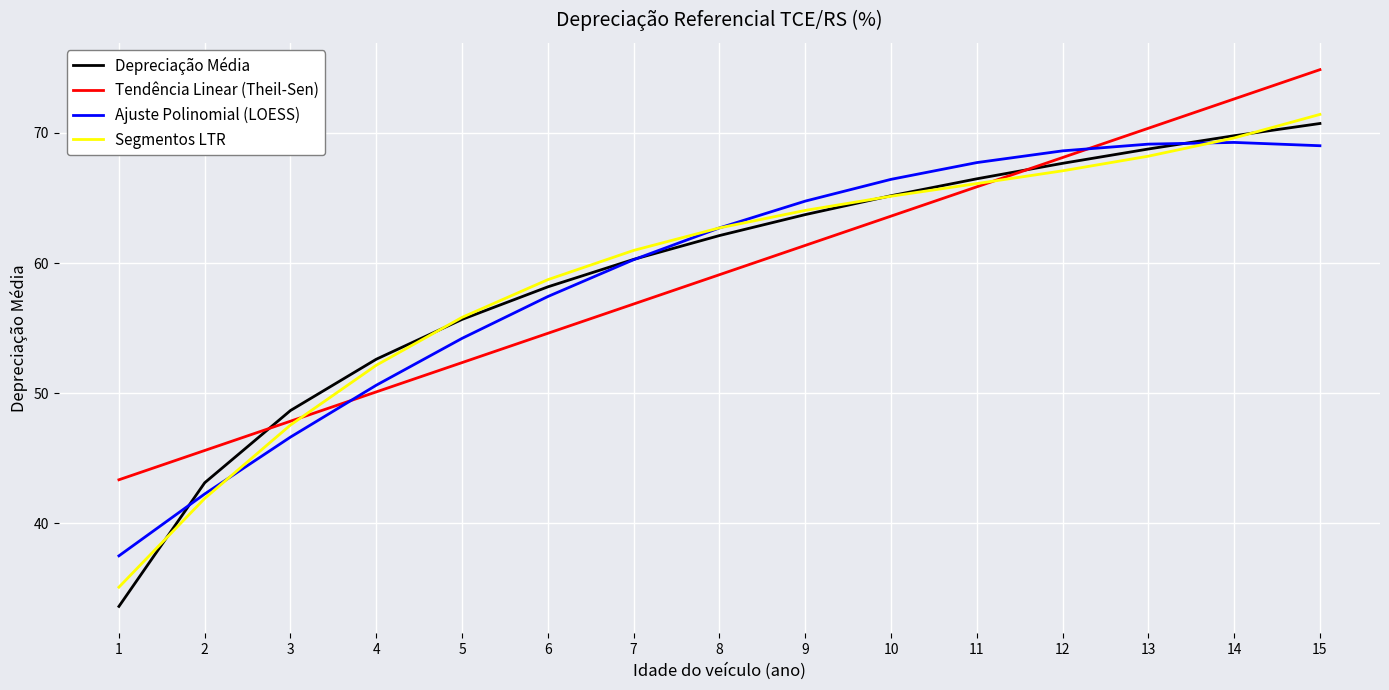

What is the maximum value shown in the chart?

74.9